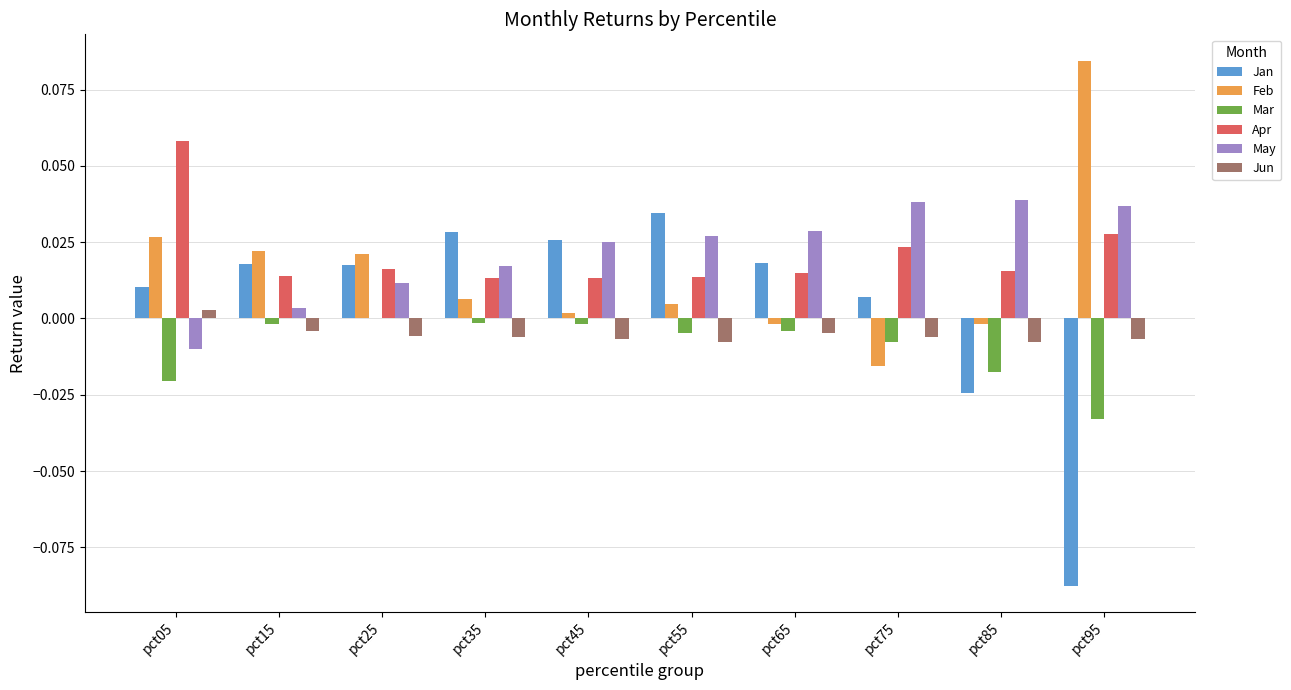

Does the chart contain stacked bars?

No